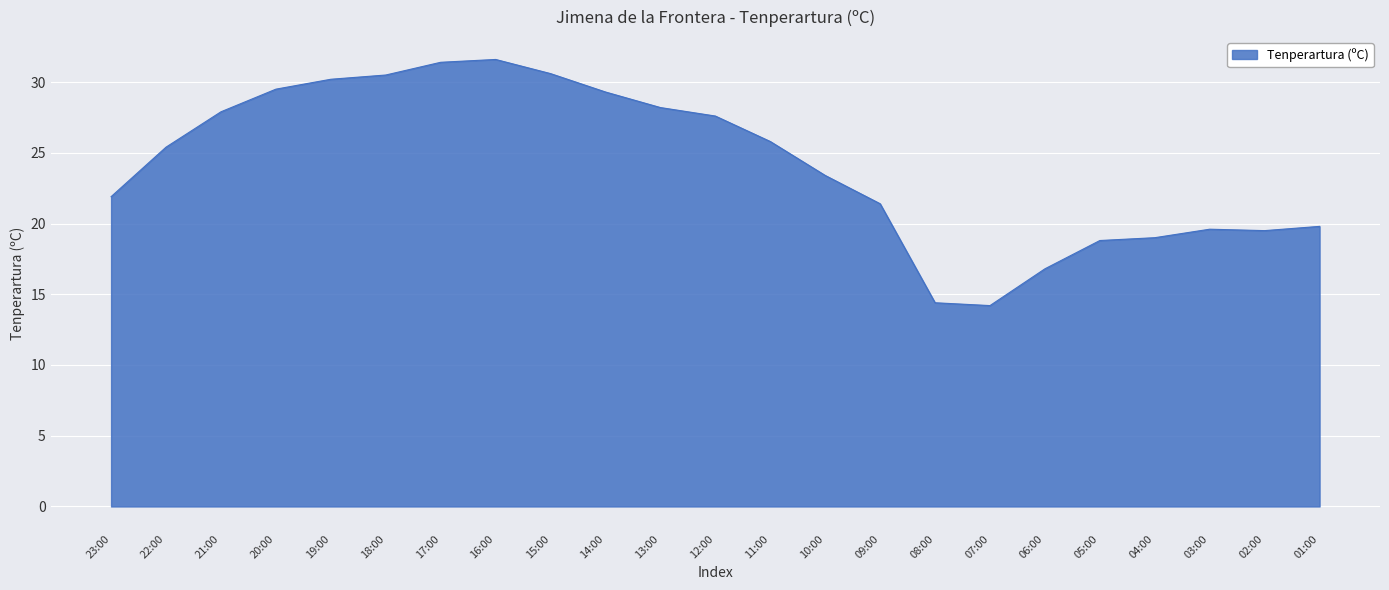

Which has a higher value, 10:00 or 22:00?

22:00